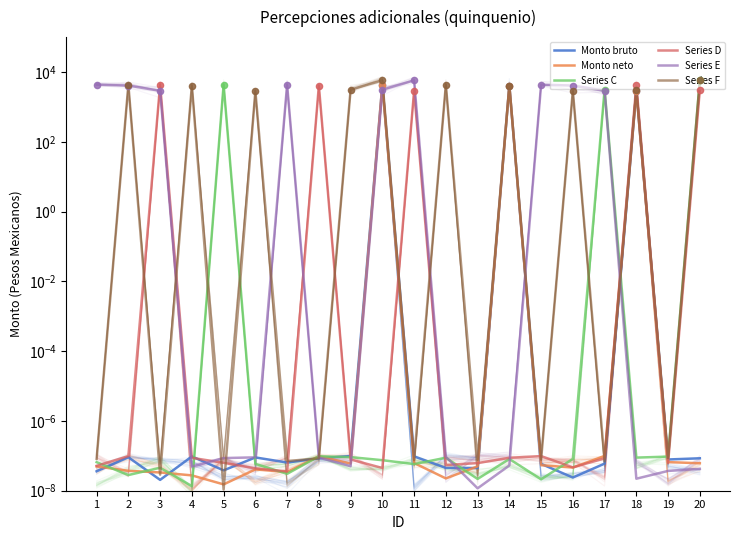

Which series has the widest spread of Y values?

Series F